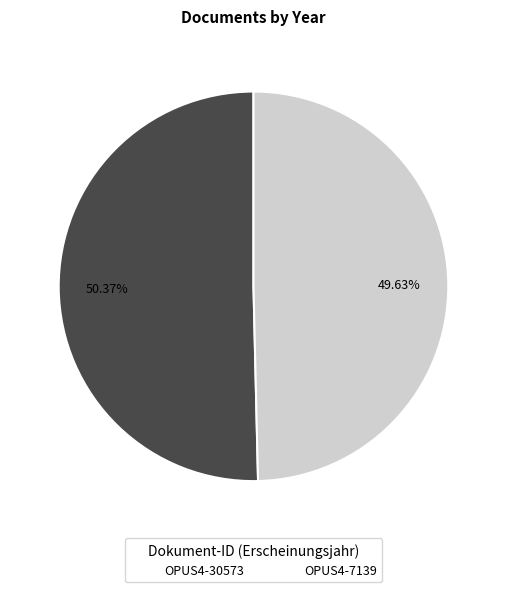

True or false: OPUS4-7139 accounts for 36% of the total.

False